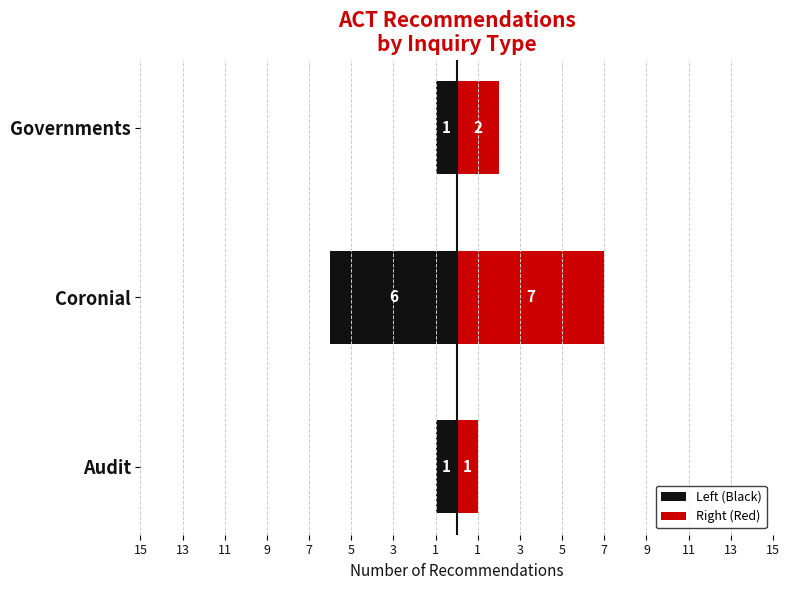

Between Audit and Governments, which series saw the biggest shift?

Right (Red)